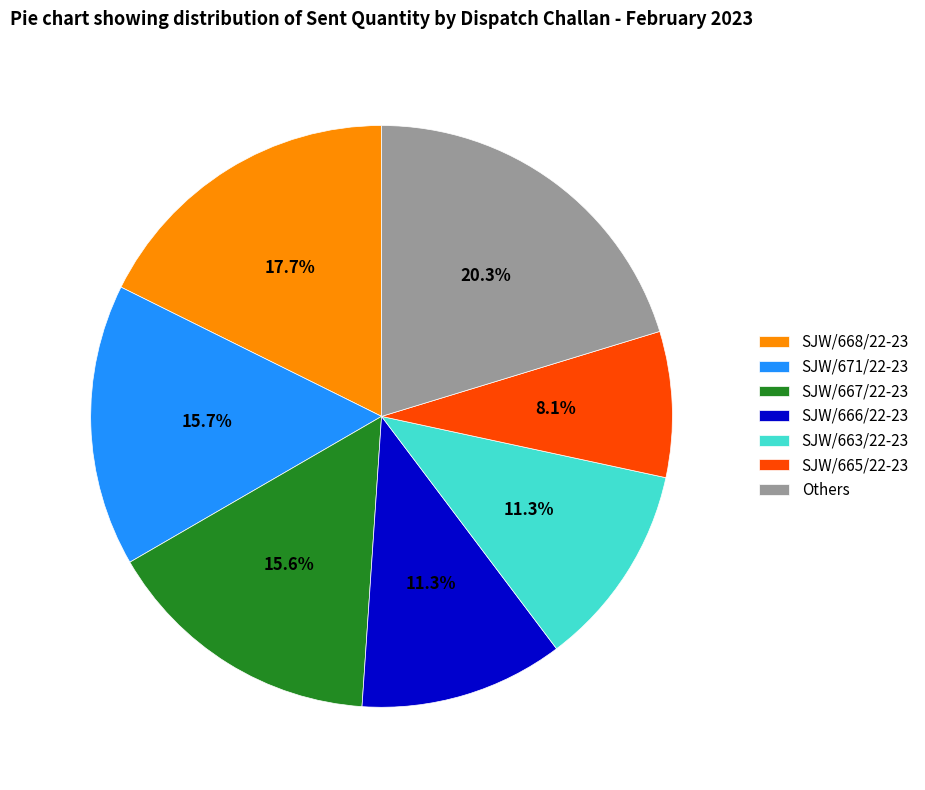

Which category has the smallest portion of the pie?

SJW/665/22-23